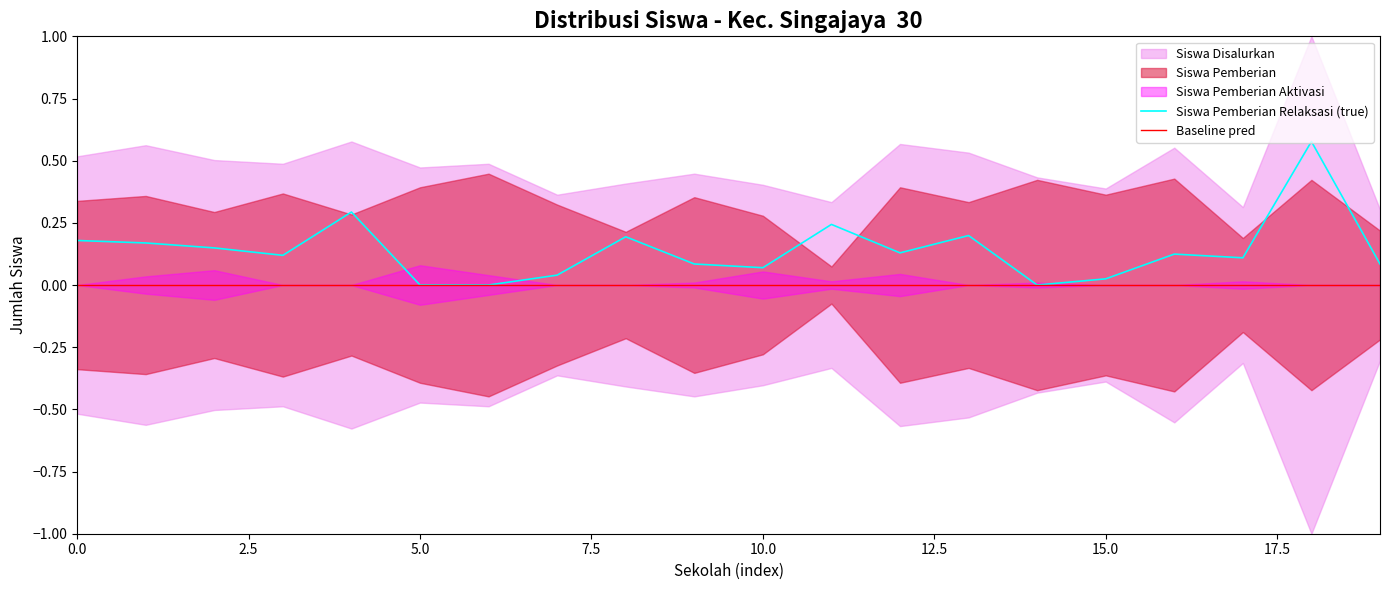

The Baseline pred series shows 0.0 at 0.0. True or false?

True